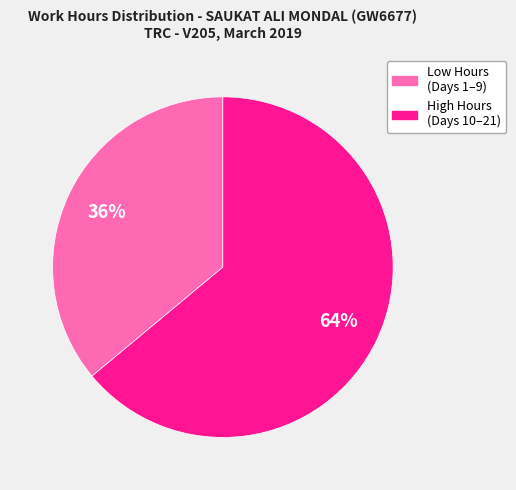

How many slices are in this pie chart?

2